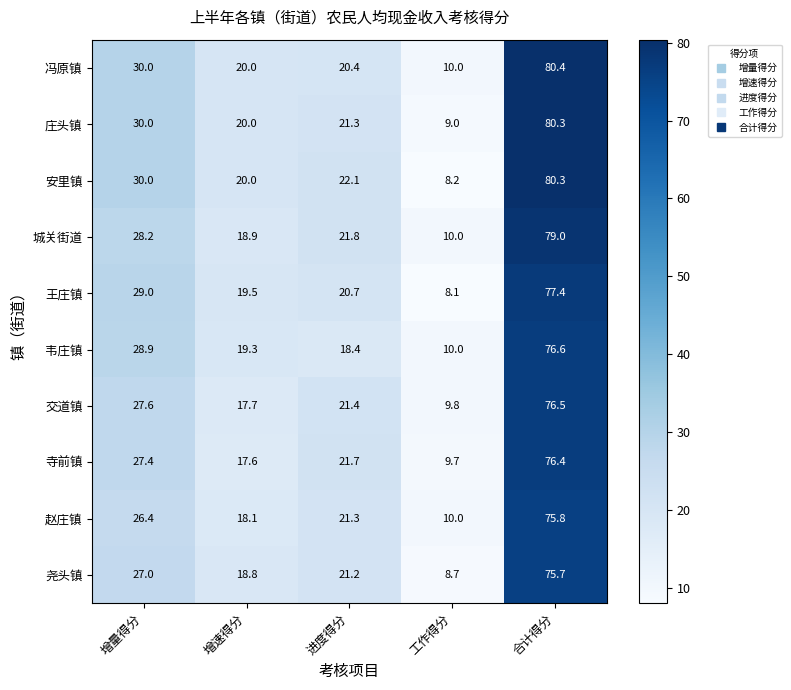

At how many categories does at least one series exceed 68?

1